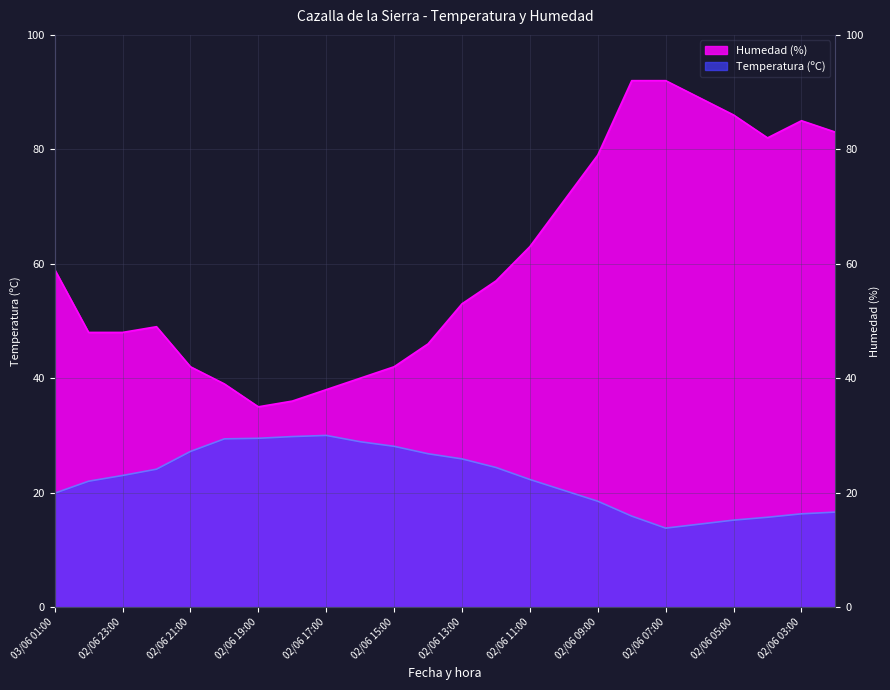

List the series in order of their peak value, lowest first.

Temperatura (ºC), Humedad (%)